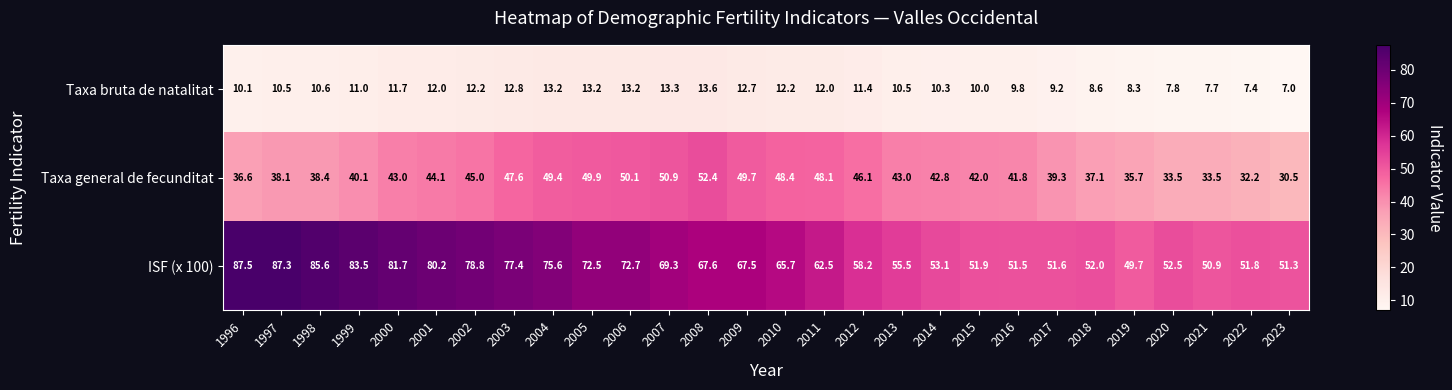

At how many categories does at least one series exceed 62?

16